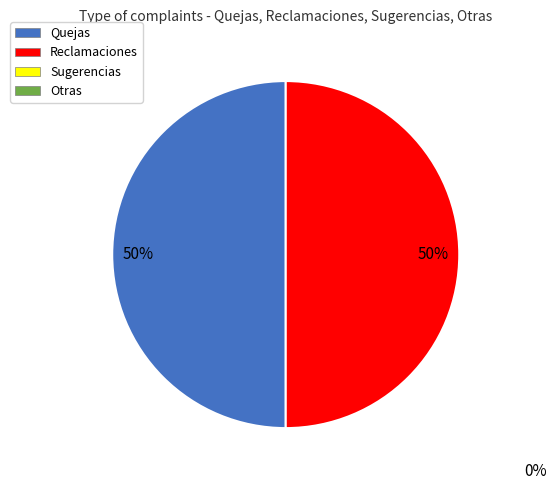

To the nearest percent, what is the average slice percentage?

50%